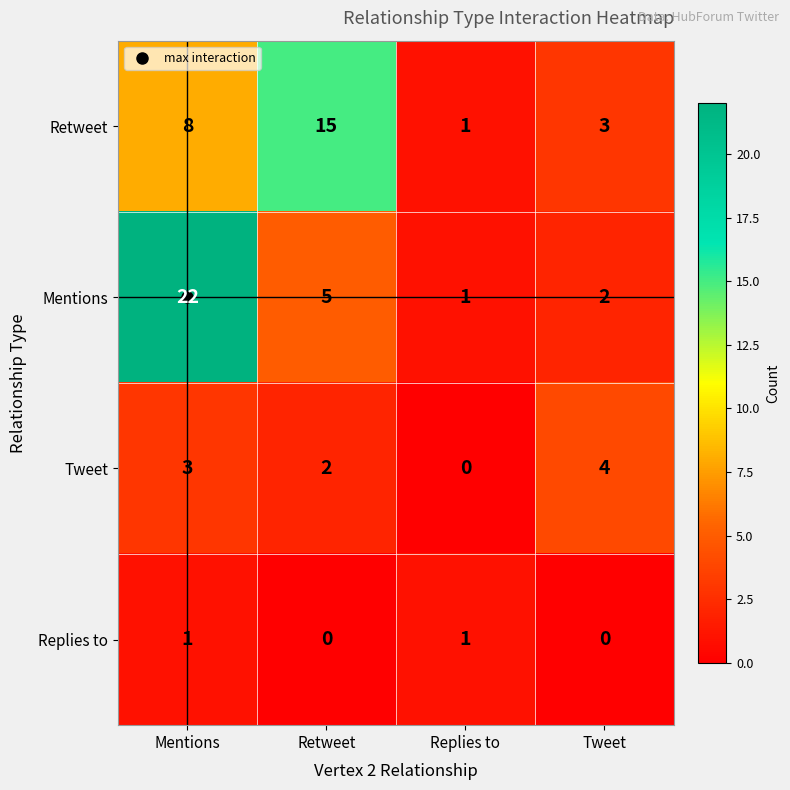

What is the highest value of the Mentions series?

22